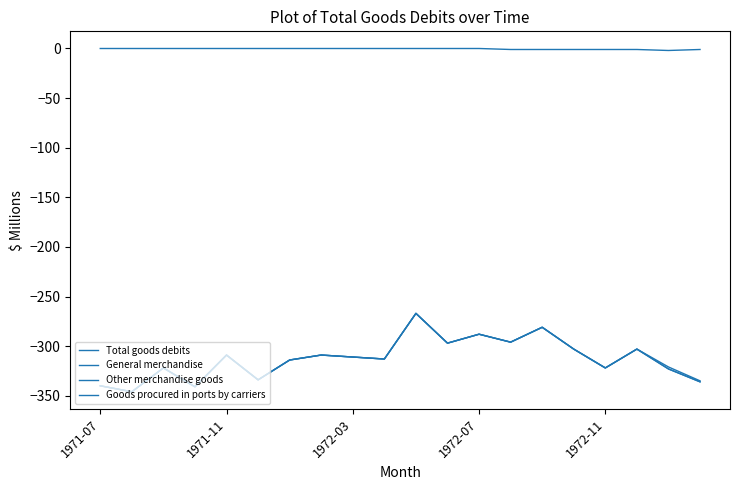

Where is the first local minimum for Other merchandise goods?

1971-11